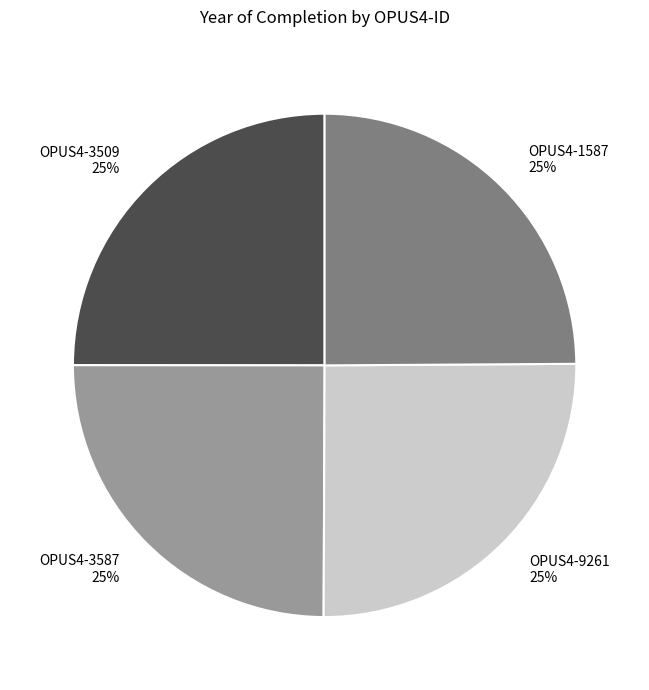

Count the number of slices in the pie.

4